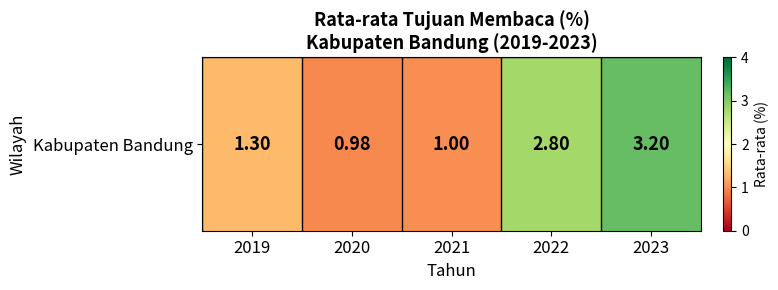

What is the change in value from 2022 to 2023?

+0.4